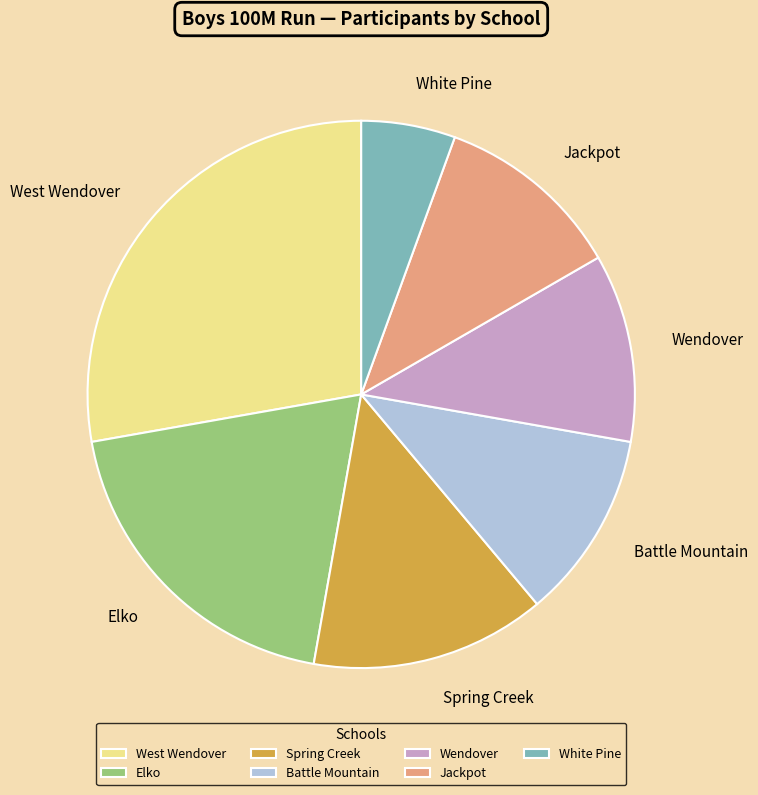

The Spring Creek slice represents 14% of the pie. True or false?

True